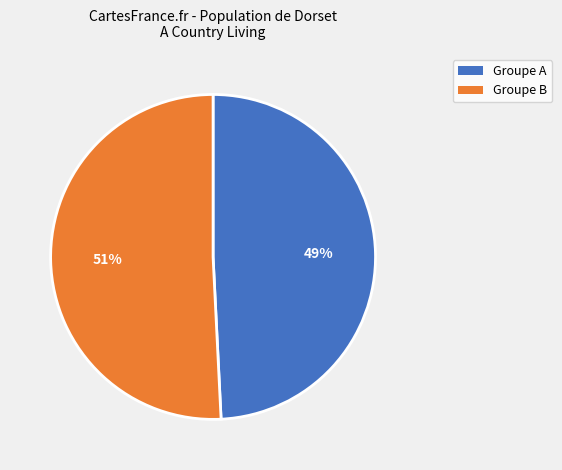

What is the largest slice in the pie chart?

Groupe B